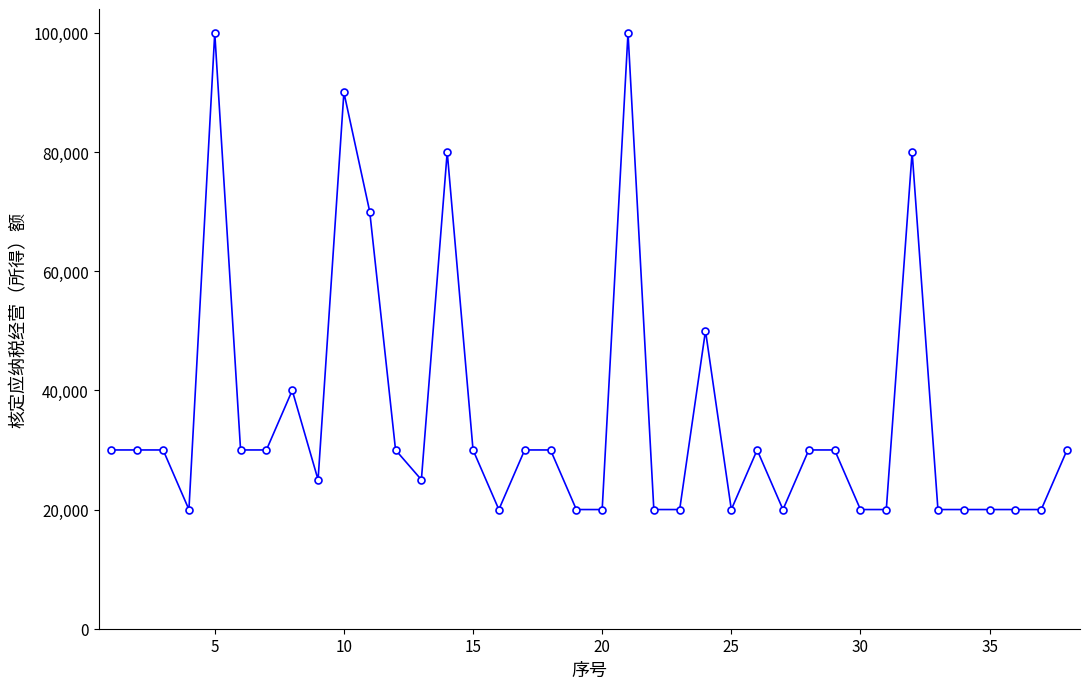

What is the value of the 29th point from the left?

30000